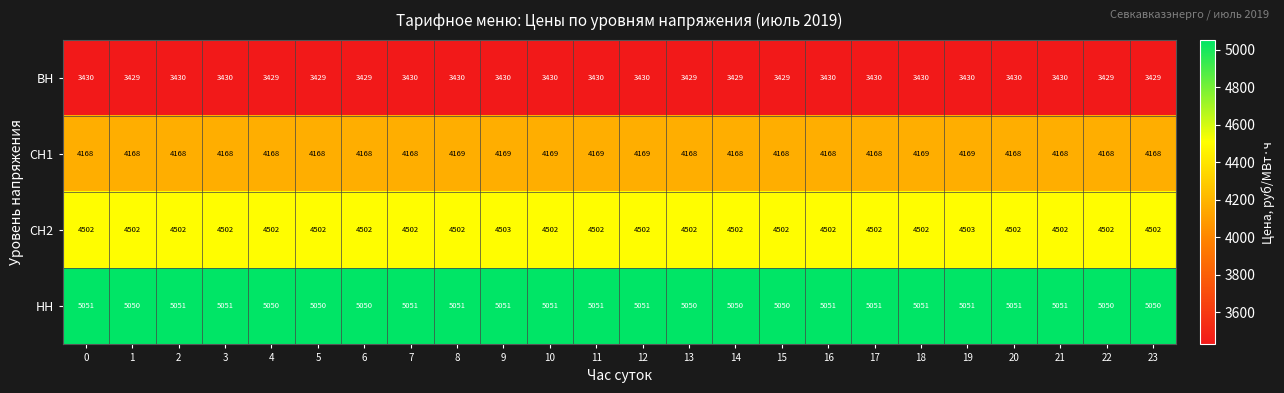

How many series are shown in this chart?

4